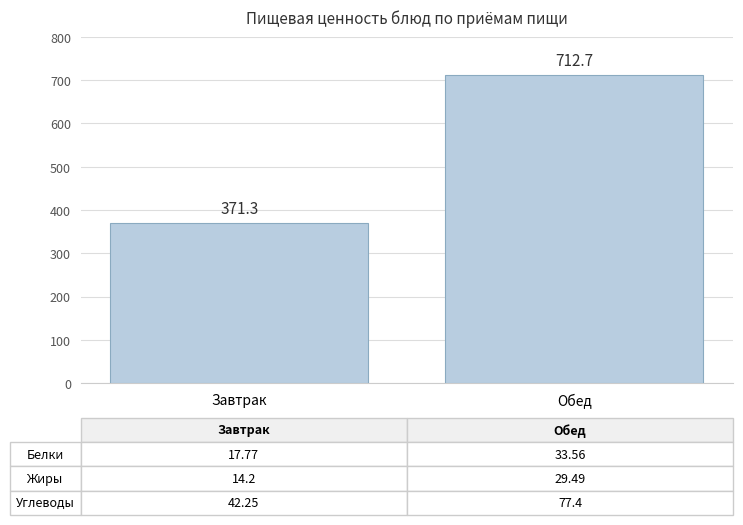

Which category has the highest value across all series?

Обед